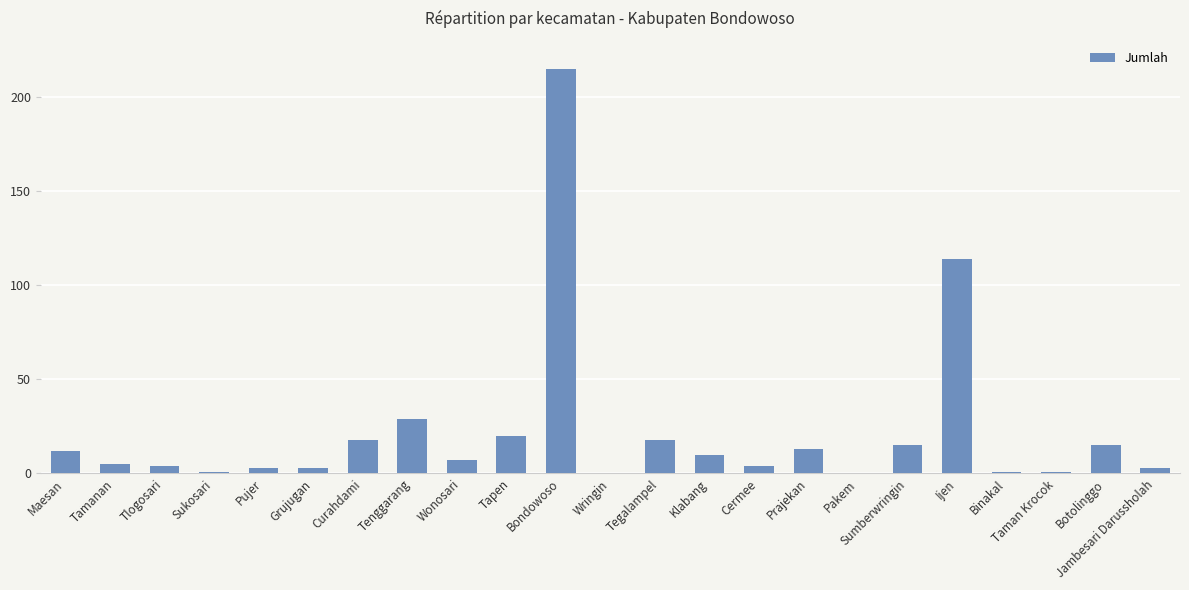

Which label corresponds to the largest value in the chart?

Bondowoso